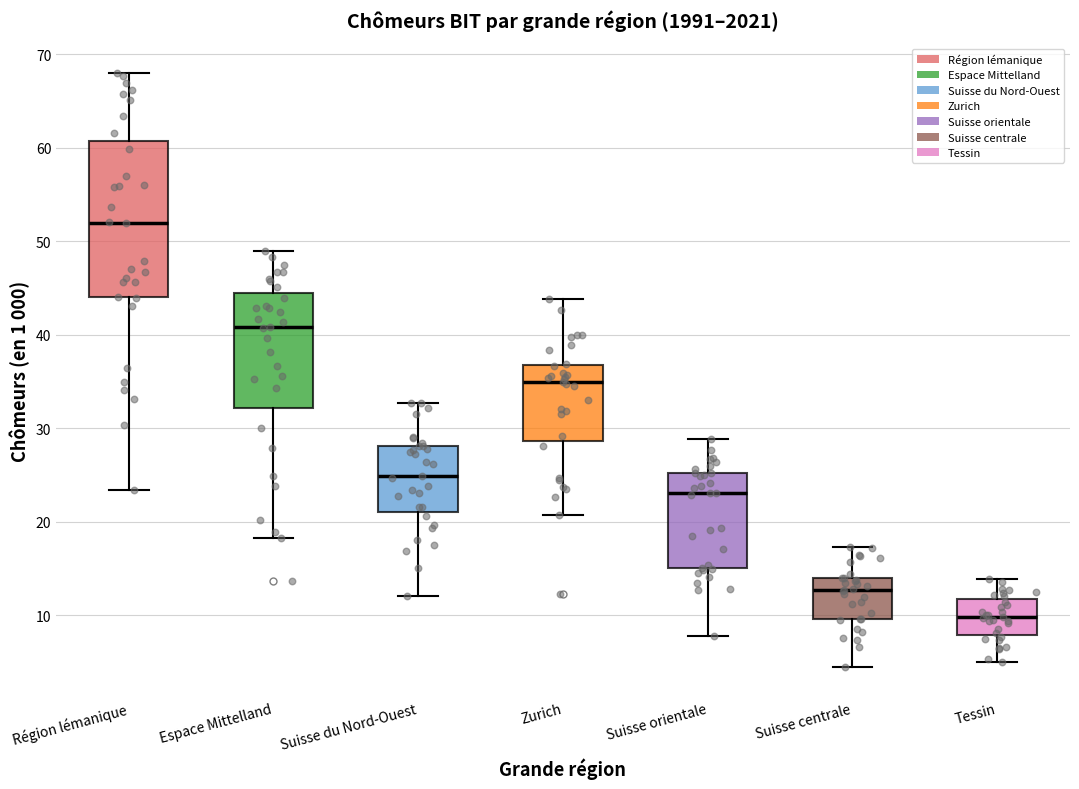

Reading left to right, read every box against the y-axis: the position of its median line, the range the box covers, and the ends of its whiskers. The values are not printed on the chart, so give them approximately, as read against the axis.

Région lémanique: median 52, box 44 to 61, whiskers 23 to 68
Espace Mittelland: median 41, box 32 to 45, whiskers 18 to 49
Suisse du Nord-Ouest: median 25, box 21 to 28, whiskers 12 to 33
Zurich: median 35, box 29 to 37, whiskers 21 to 44
Suisse orientale: median 23, box 15 to 25, whiskers 8 to 29
Suisse centrale: median 13, box 10 to 14, whiskers 4 to 17
Tessin: median 10, box 8 to 12, whiskers 5 to 14